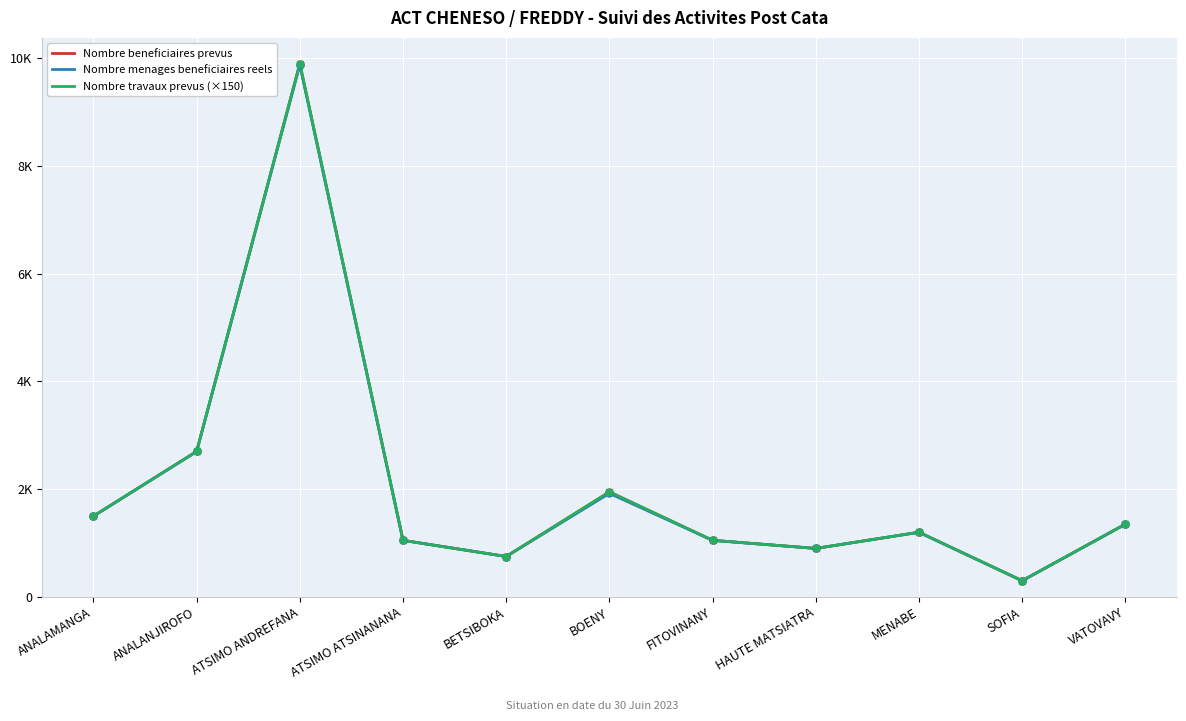

What is the value of the Nombre travaux prevus (×150) point at the 11th from the left?

1350